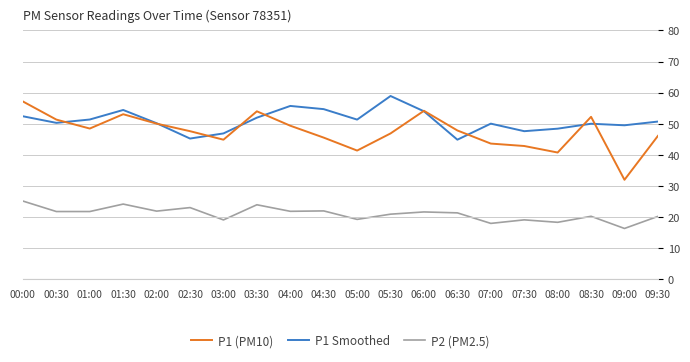

What is the maximum value for P1 (PM10)?

57.1